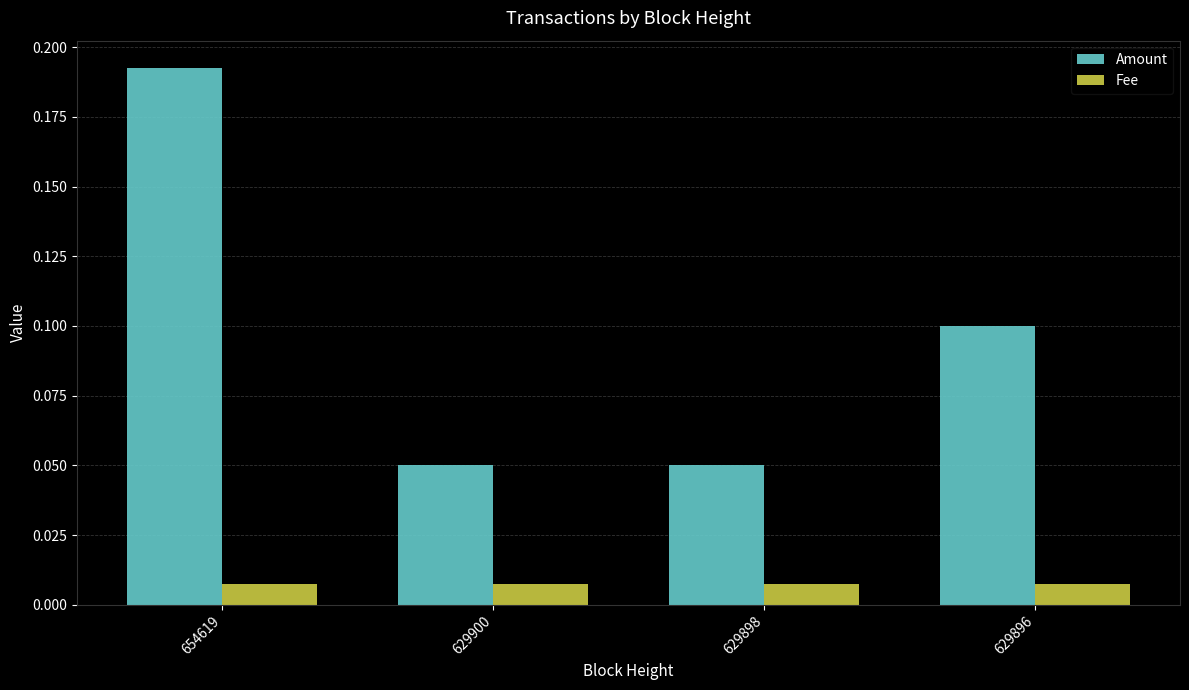

What is the sum of all Amount values?

0.4